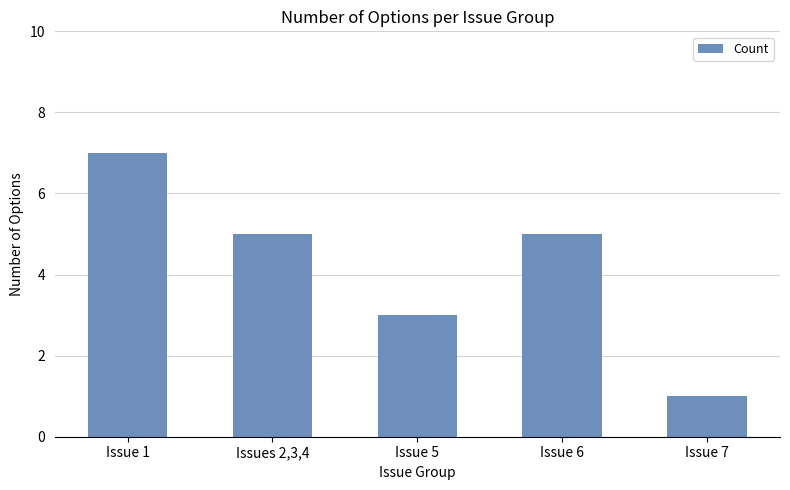

At which category does the chart reach its peak across all series?

Issue 1